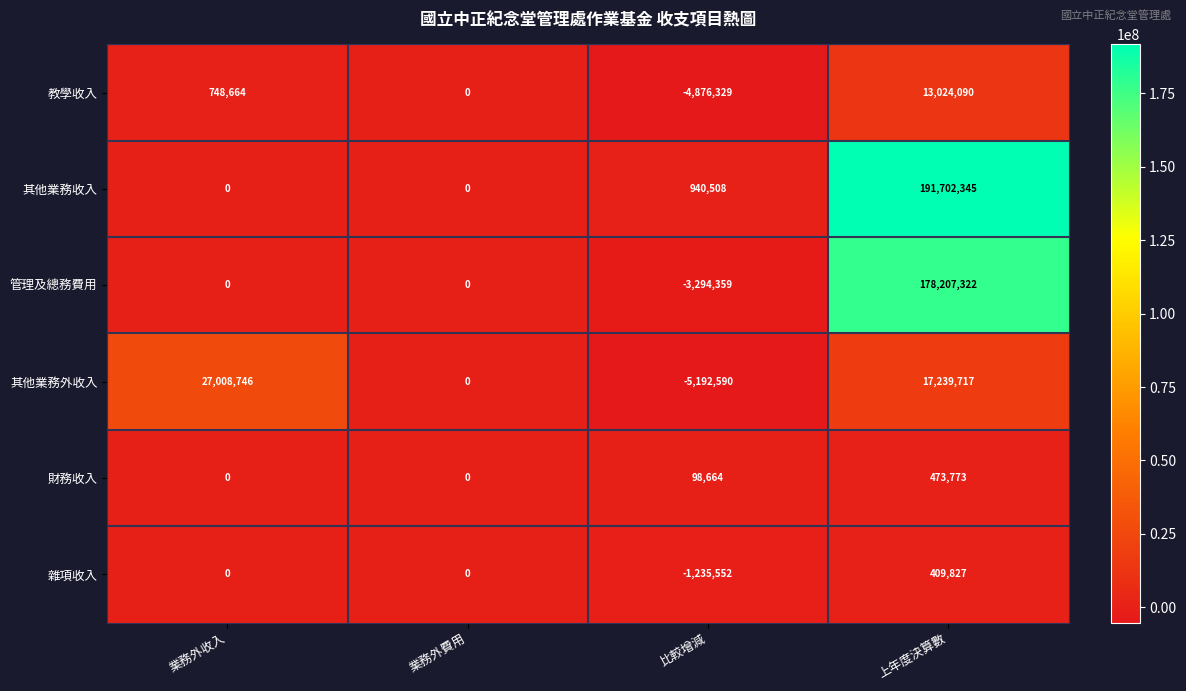

Reading left to right, extract all data points from this chart.

教學收入: 業務外收入=748664	業務外費用=0	比較增減=-4876329	上年度決算數=13024090
其他業務收入: 業務外收入=0	業務外費用=0	比較增減=940508	上年度決算數=191702345
管理及總務費用: 業務外收入=0	業務外費用=0	比較增減=-3294359	上年度決算數=178207322
其他業務外收入: 業務外收入=27008746	業務外費用=0	比較增減=-5192590	上年度決算數=17239717
財務收入: 業務外收入=0	業務外費用=0	比較增減=98664	上年度決算數=473773
雜項收入: 業務外收入=0	業務外費用=0	比較增減=-1235552	上年度決算數=409827